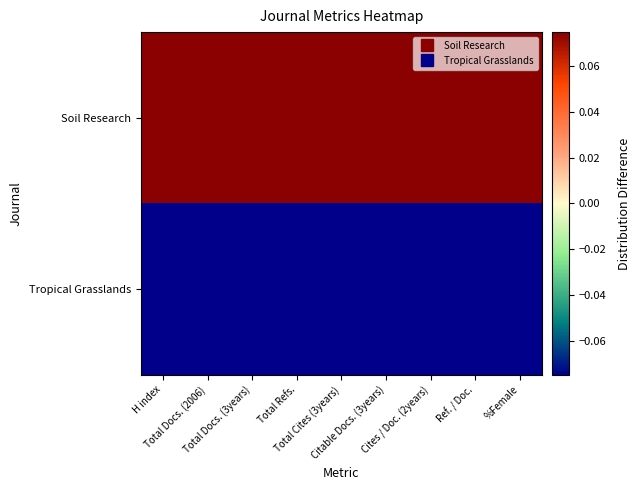

Which category has the highest value across all series?

H index